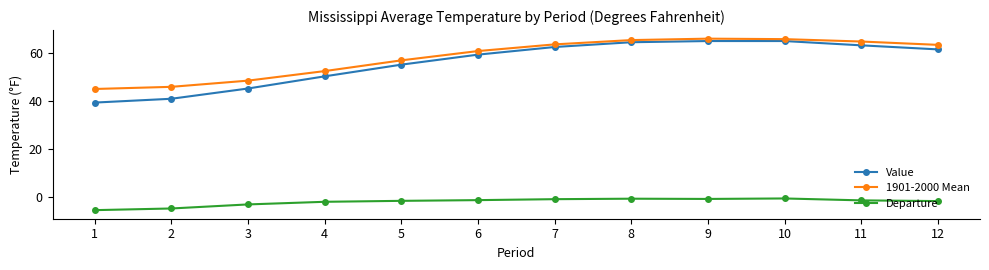

What is the average value of the Departure series?

-2.2